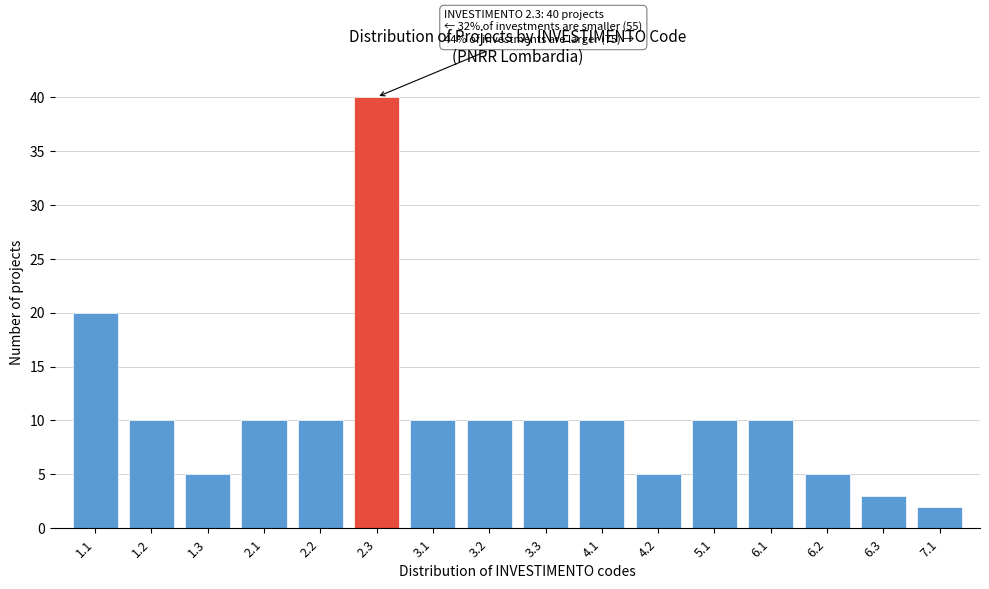

Reading left to right, what are all the values shown in this chart?

20	10	5	10	10	40	10	10	10	10	5	10	10	5	3	2